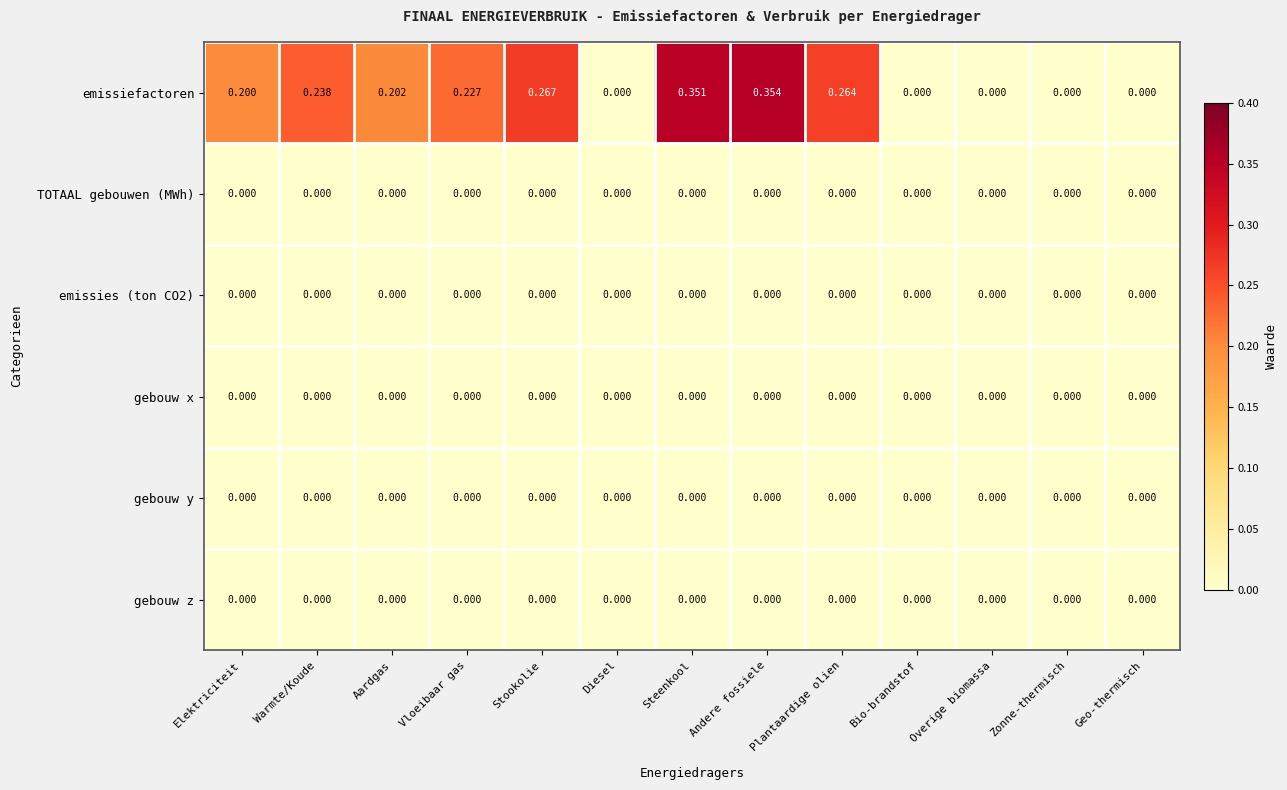

Which label corresponds to the largest value in the chart?

Andere fossiele